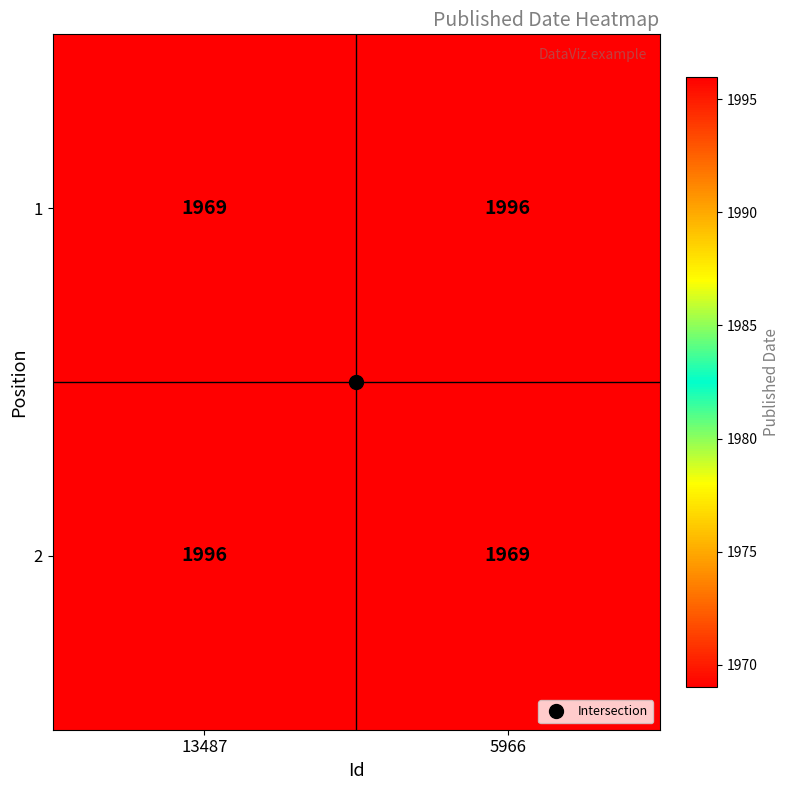

What is the approximate value of 1 at 13487, to the nearest 10?

1970